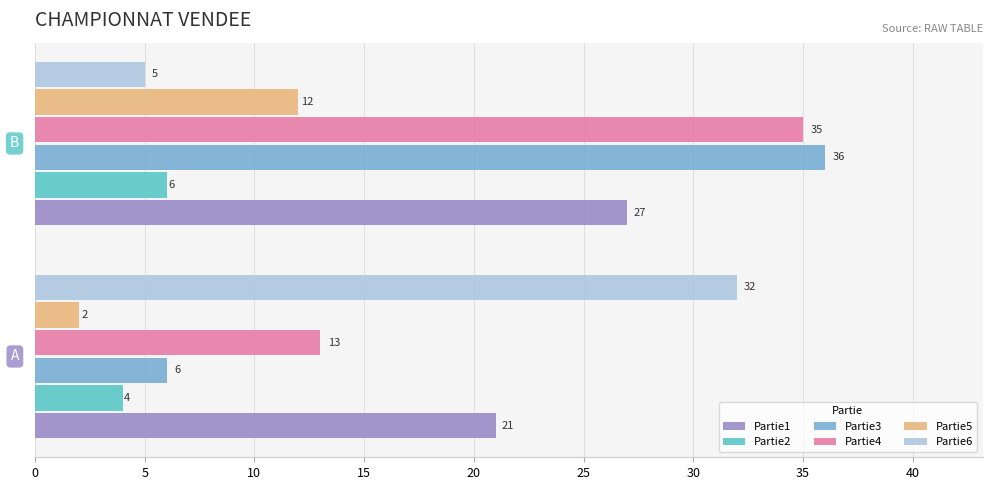

Which series has the largest range (max minus min)?

Partie3